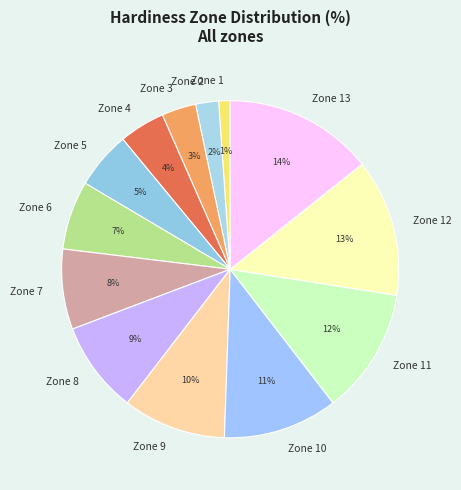

The Zone 12 slice represents 13% of the pie. True or false?

True